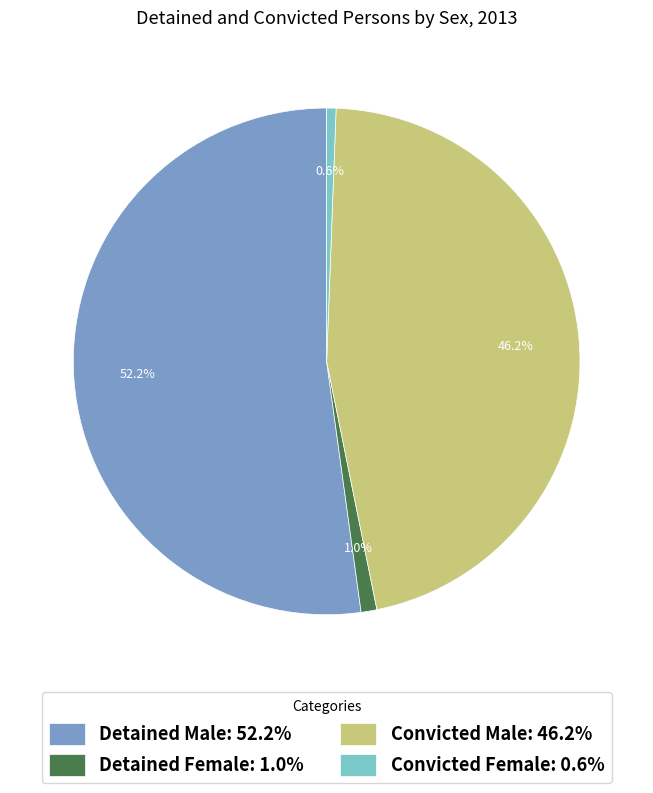

Do Detained Female and Convicted Female together represent more than half of the pie?

No